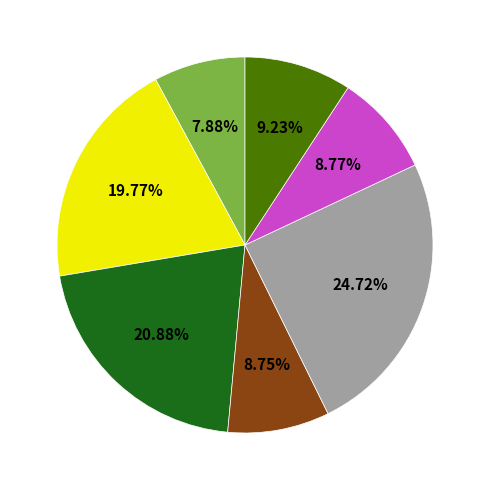

Is there any slice that represents more than half of the pie?

No